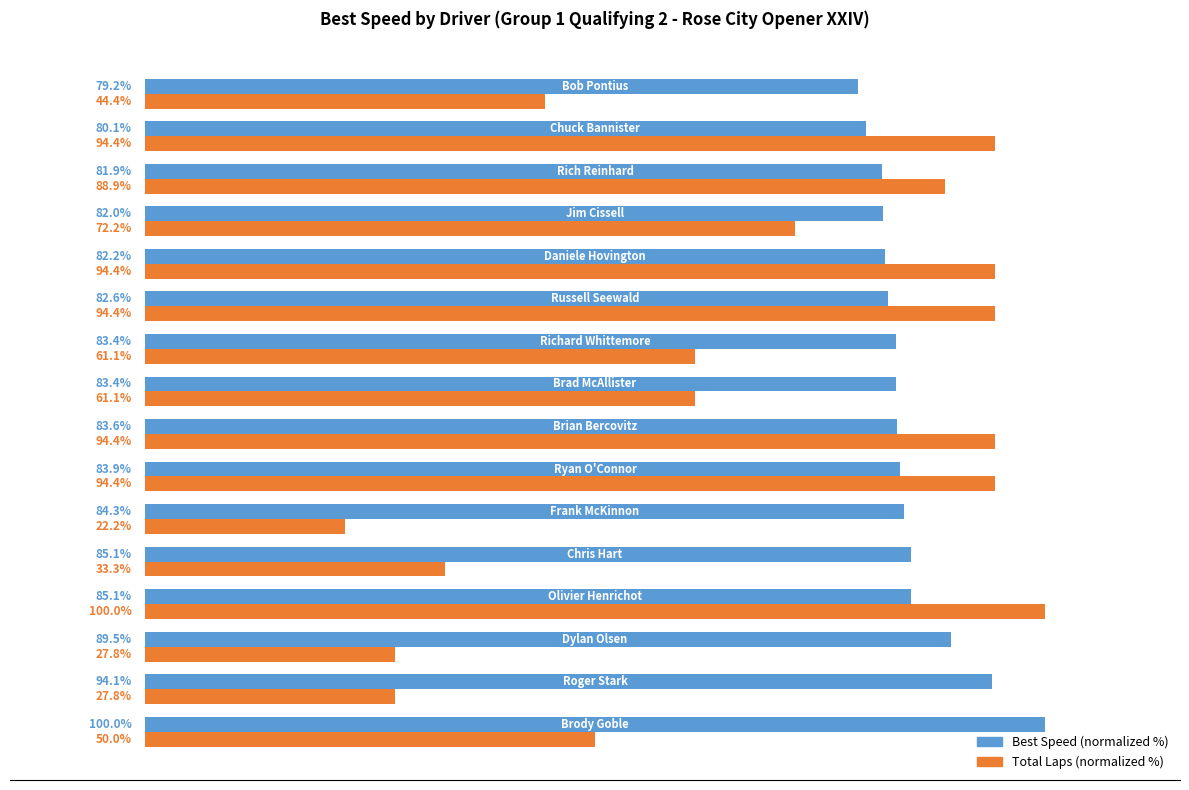

The value of Total Laps % at 40 is 69.5. True or false?

False